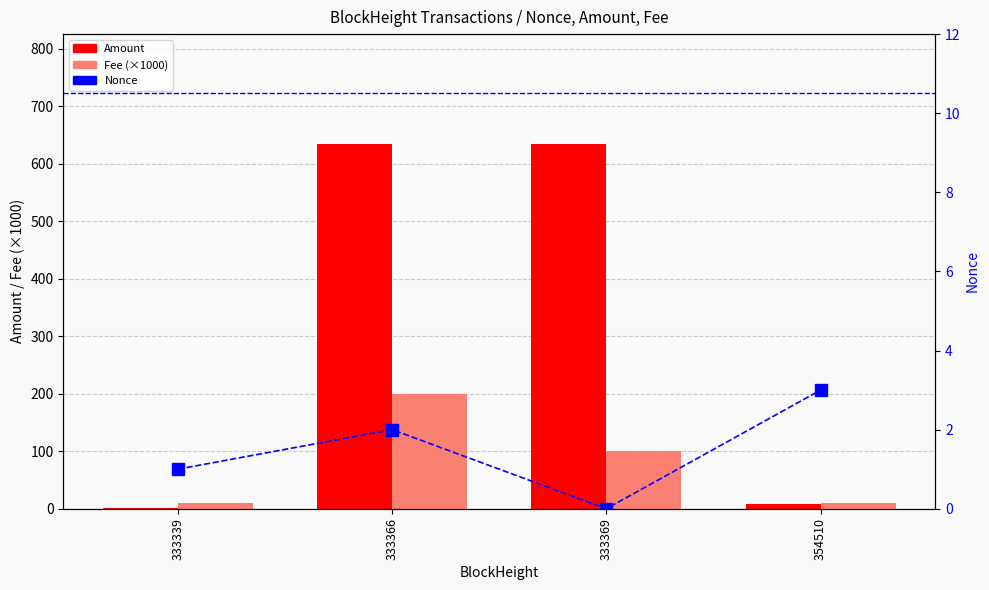

What is the difference between the maximum and second lowest values in the Fee (×1000) series?

190.0